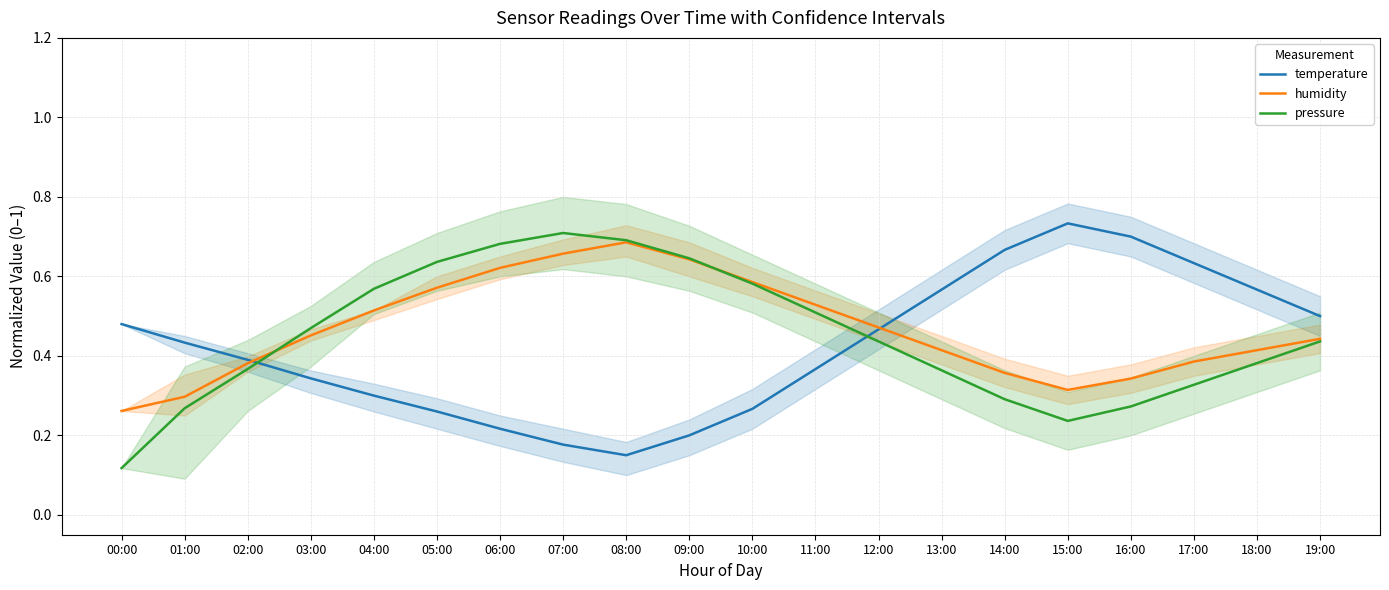

Does the chart display data point markers on the line(s)?

No